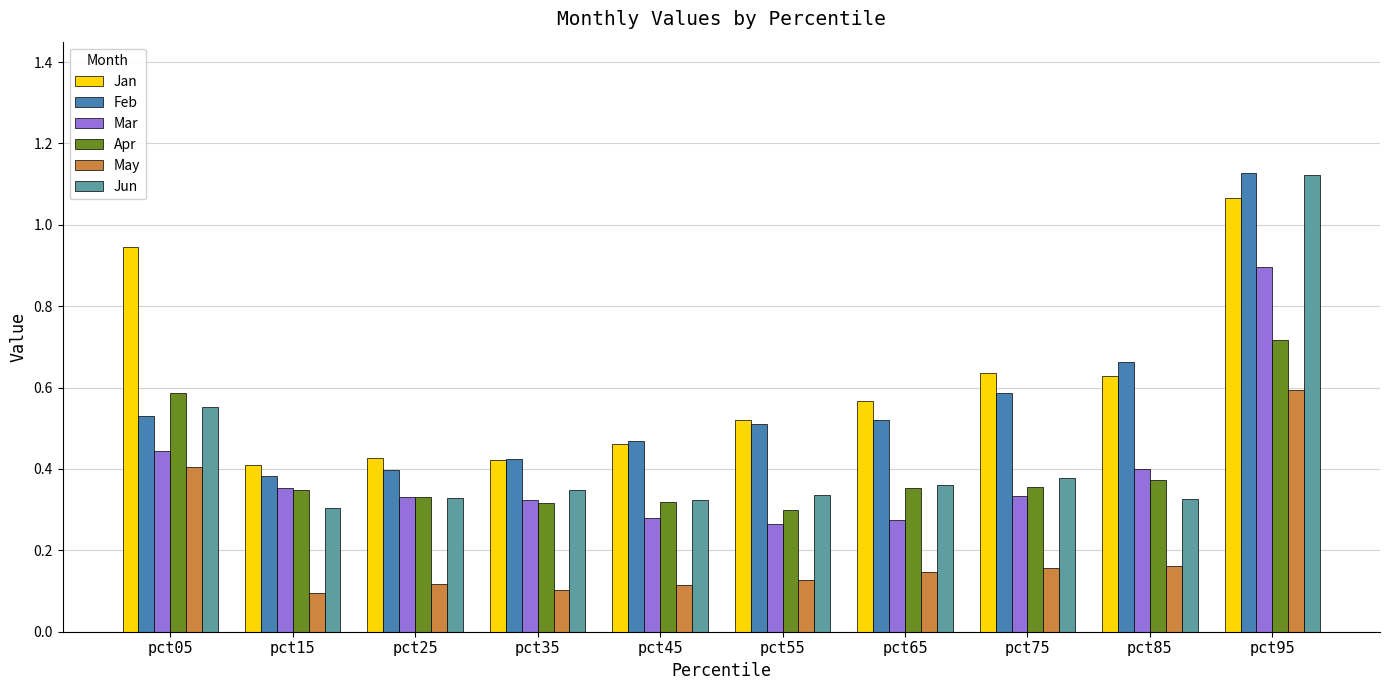

At how many categories does at least one series exceed 0?

10